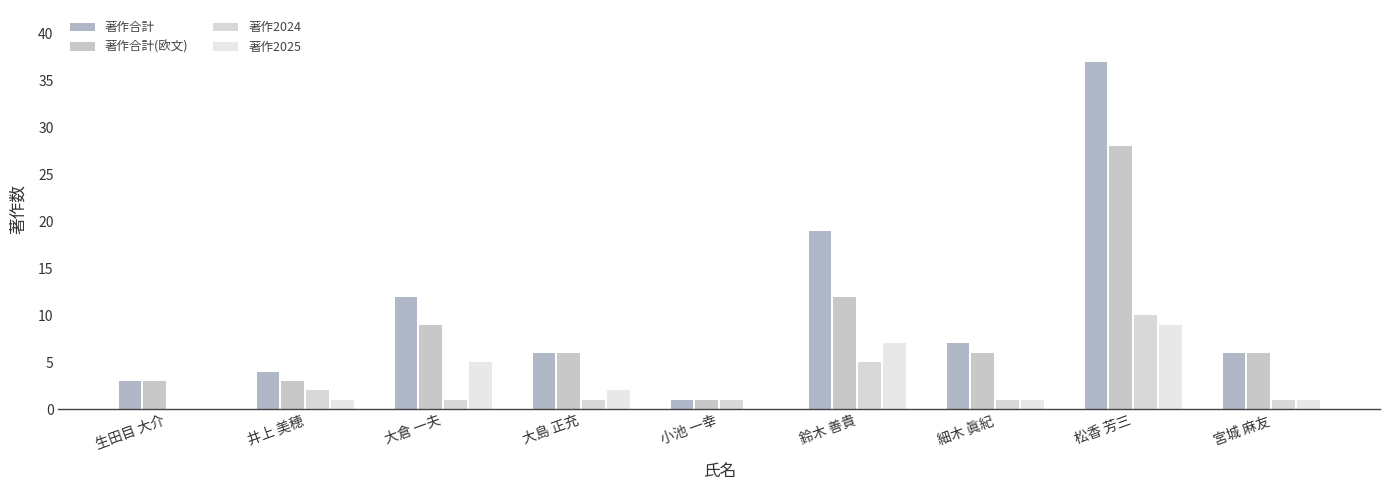

List the labels in order of 著作2025 value, largest first.

松香 芳三, 鈴木 善貴, 大倉 一夫, 大島 正充, 井上 美穂, 細木 眞紀, 宮城 麻友, 生田目 大介, 小池 一幸